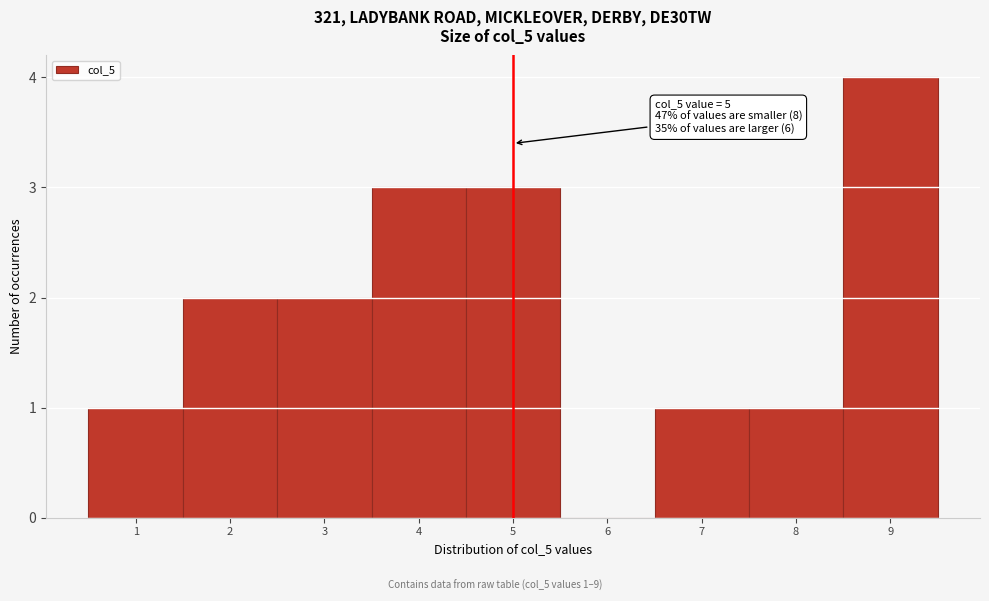

Which range on the x-axis has the tallest bar?

8.5 to 9.5